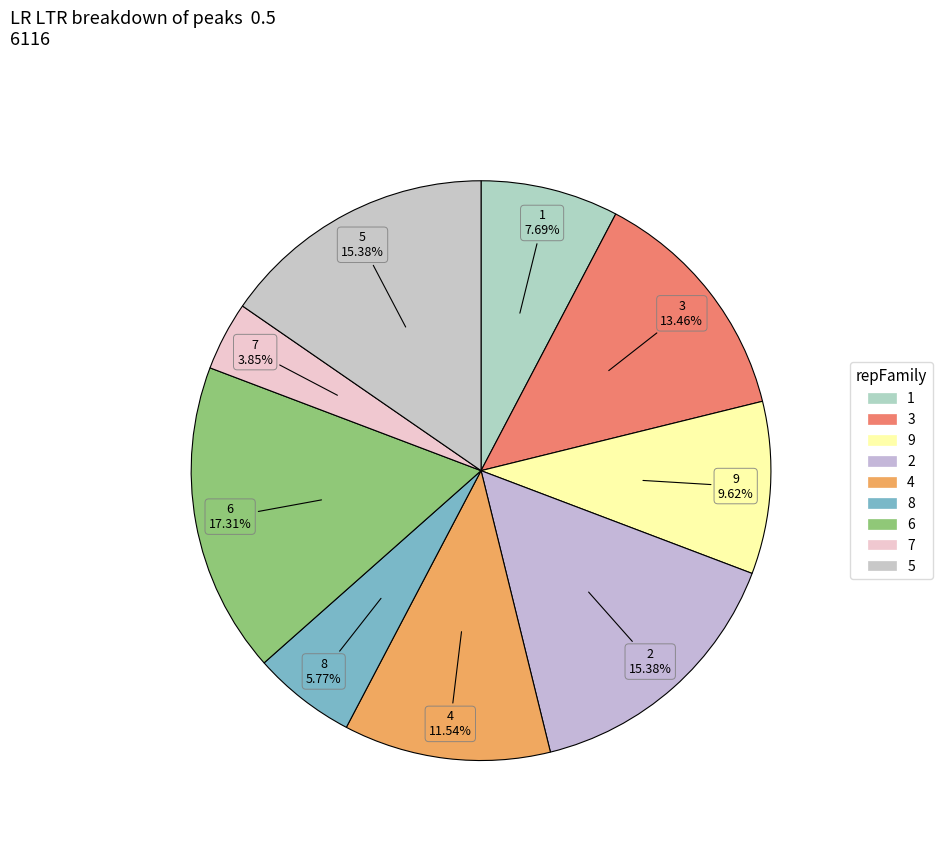

How many segments does this pie chart have?

9